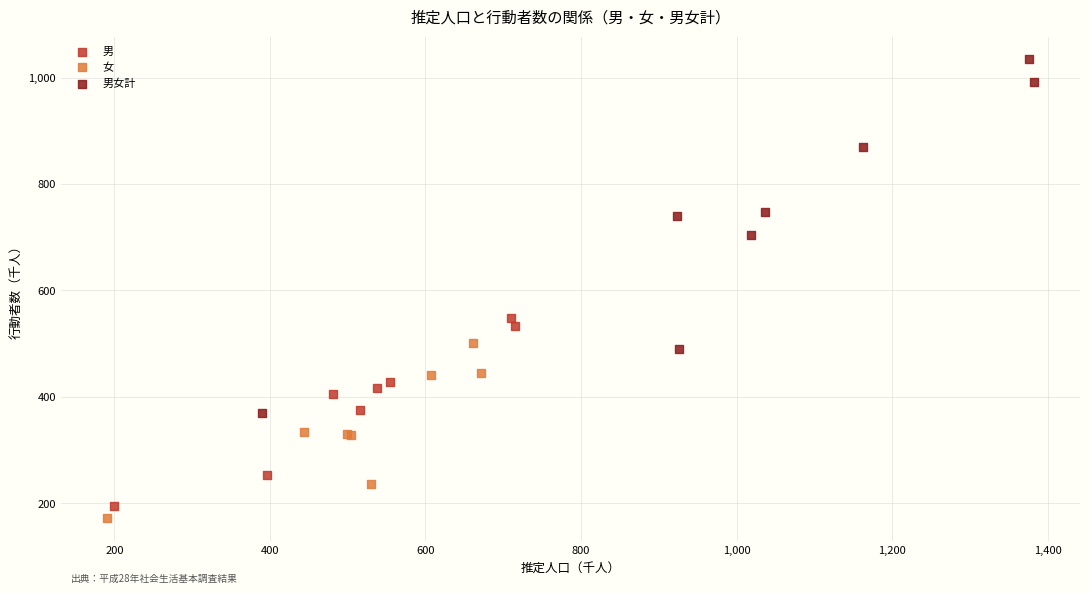

What are all the series names shown in the legend?

男, 女, 男女計